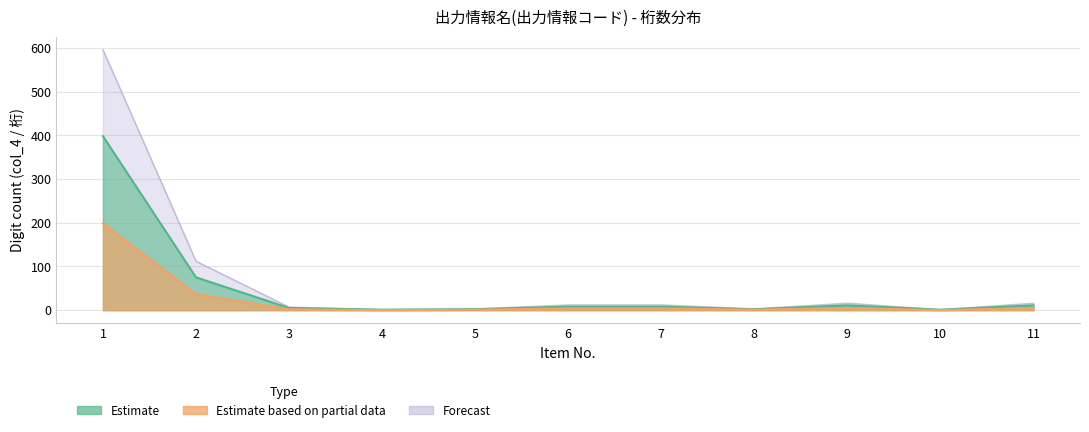

Is the value of Estimate based on partial data at 6 greater than the value of Forecast at 9?

No